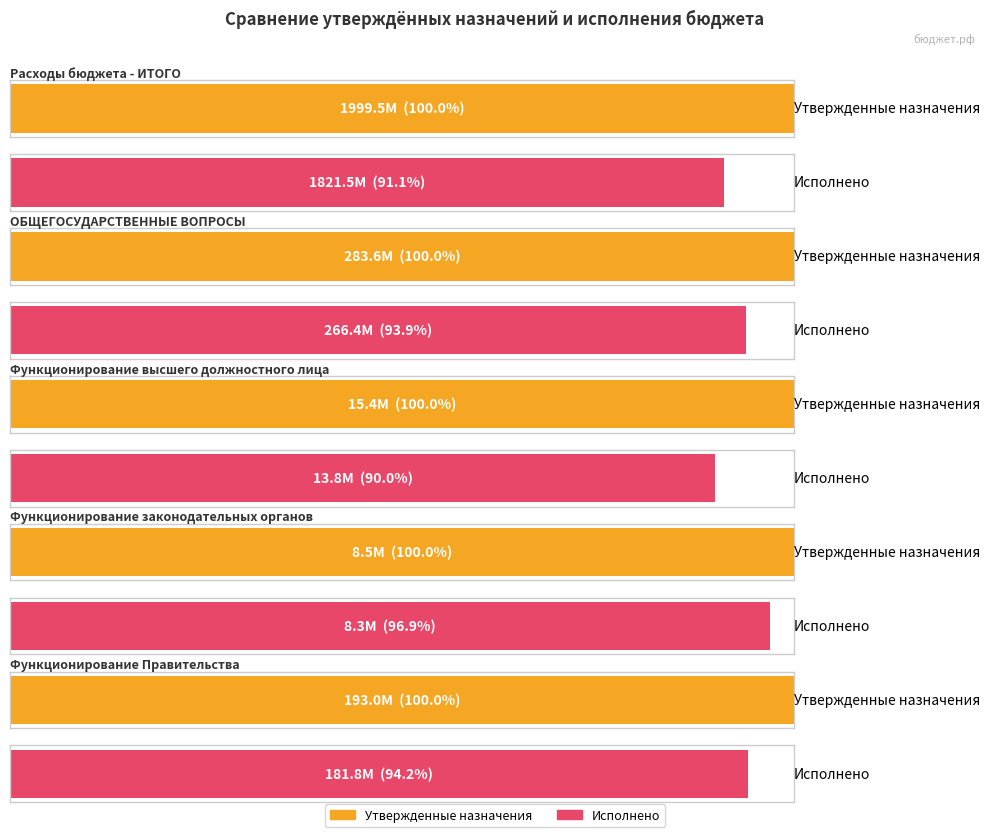

Which series has the widest spread of values?

Утвержденные бюджетные назначения (консолидированный)